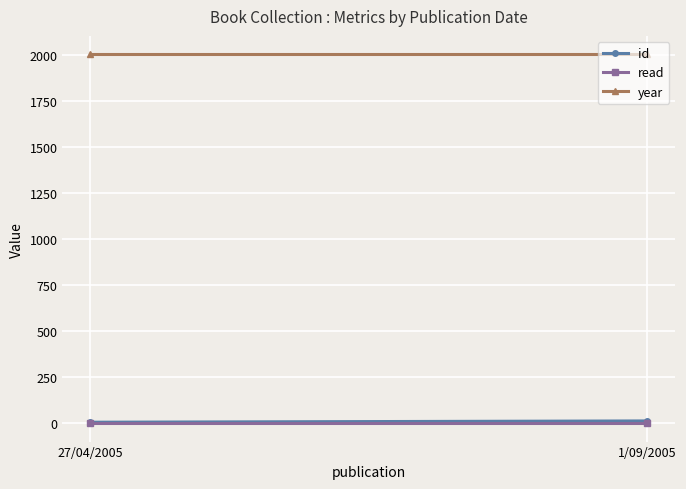

What is the sum of the year values at 1/09/2005 and 27/04/2005?

4010